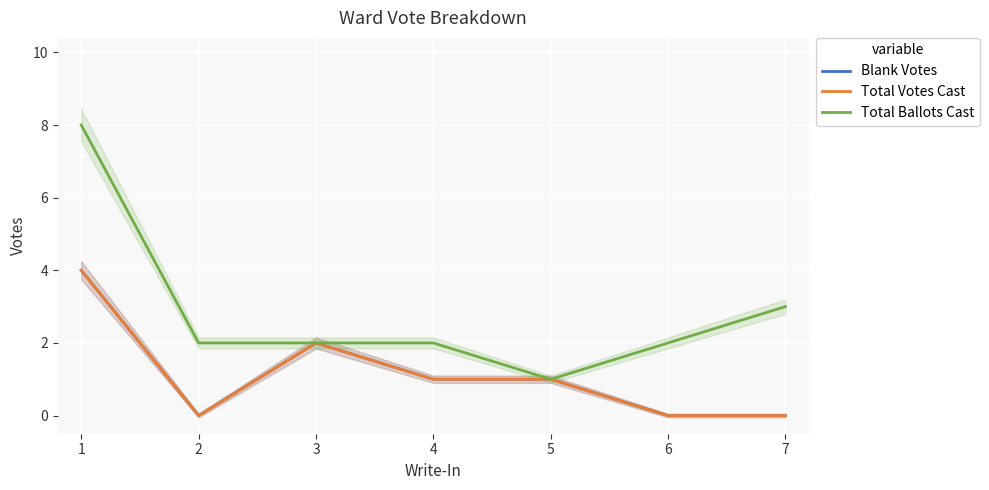

True or false: Total Ballots Cast and Total Votes Cast cross at least once.

False